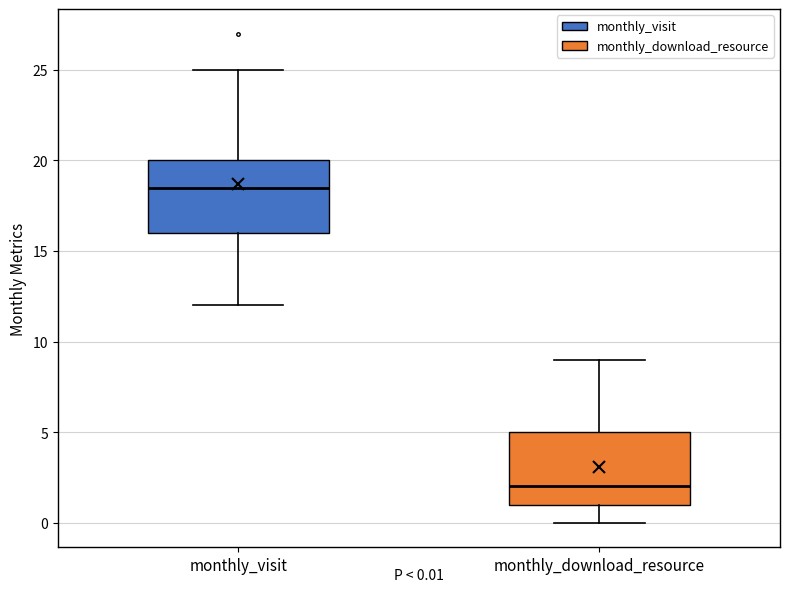

Which box's median line is the highest?

monthly_visit